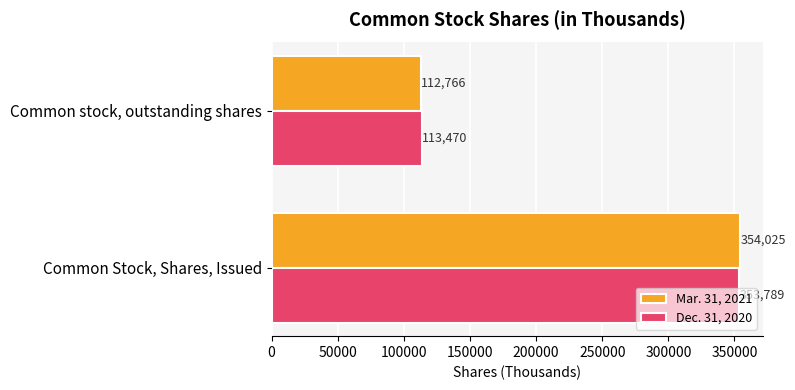

True or false: Mar. 31, 2021 has a value of 354025 at Common Stock, Shares, Issued.

True